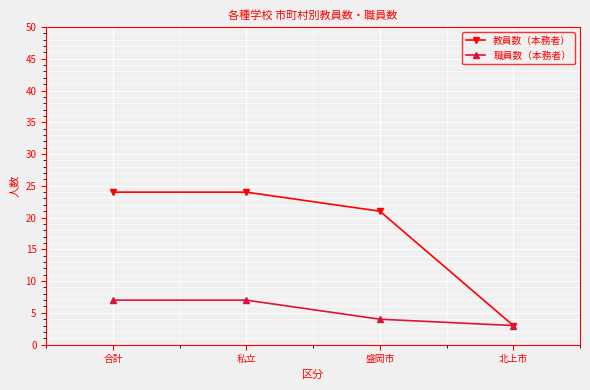

The 教員数（本務者） series shows 3 at 北上市. True or false?

True